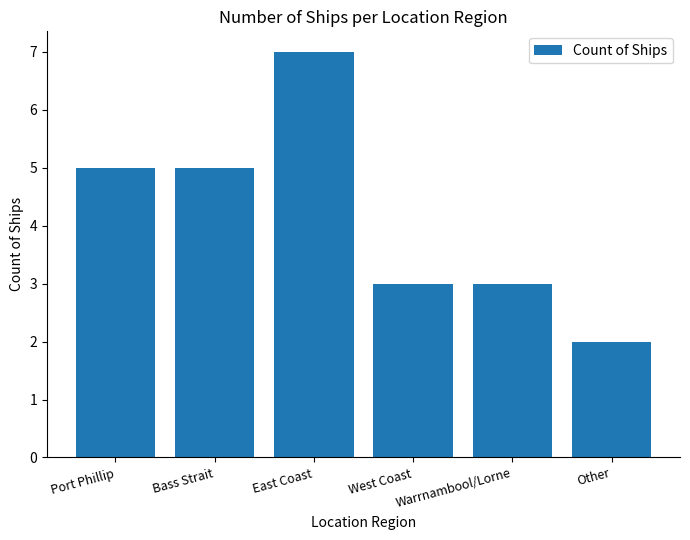

The chart shows a value of 5 at West Coast. True or false?

False